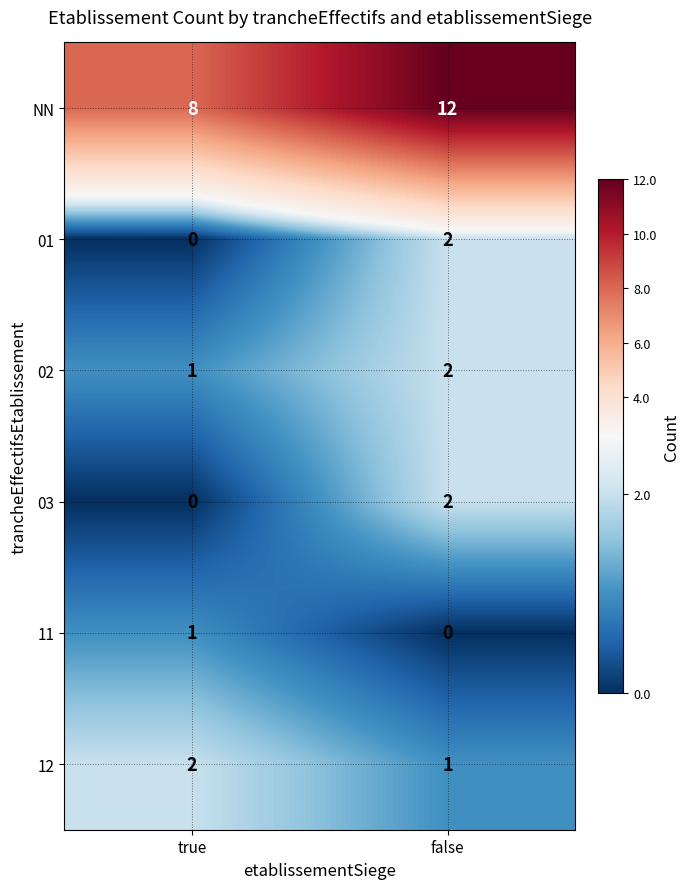

True or false: 02 has a value of 1 at true.

True